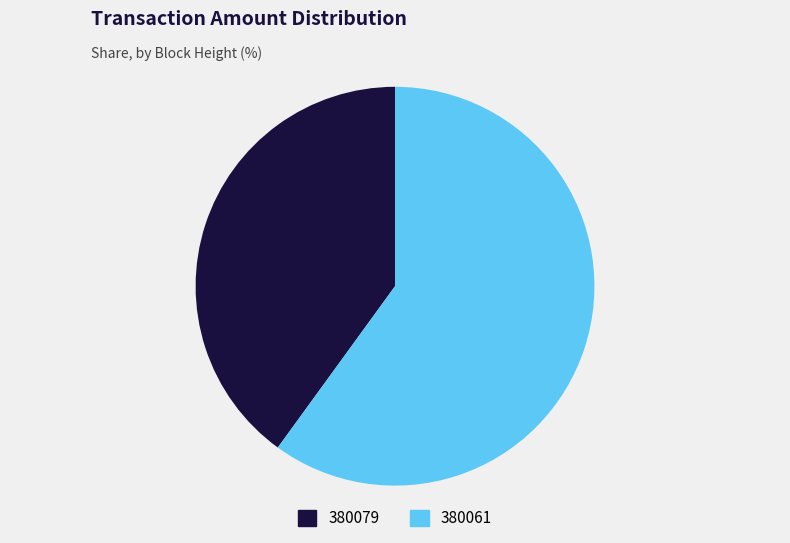

Which category accounts for the majority?

380061